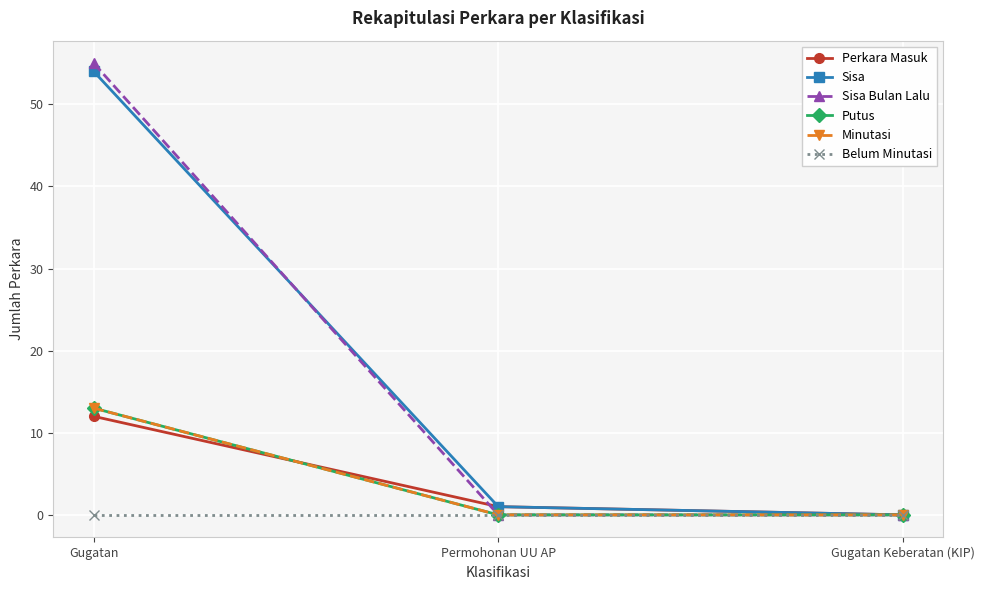

Reading left to right, what are all the values shown in this chart?

Perkara Masuk: 12	1	0
Sisa: 54	1	0
Sisa Bulan Lalu: 55	0	0
Putus: 13	0	0
Minutasi: 13	0	0
Belum Minutasi: 0	0	0